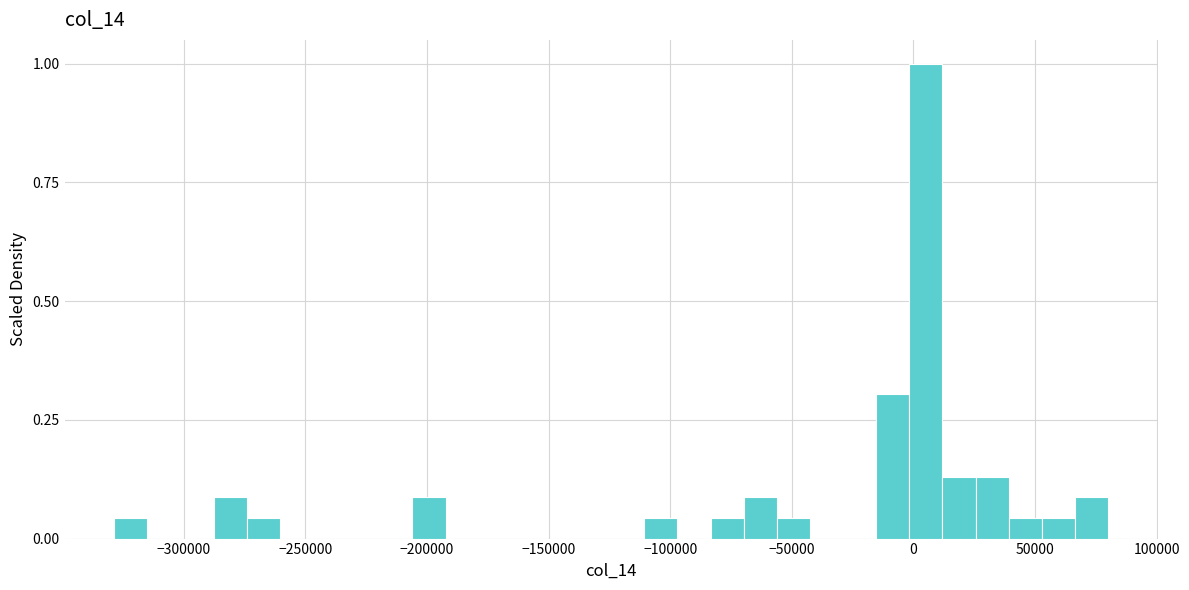

Read against the x-axis, roughly where is the centre of the tallest bar?

5000